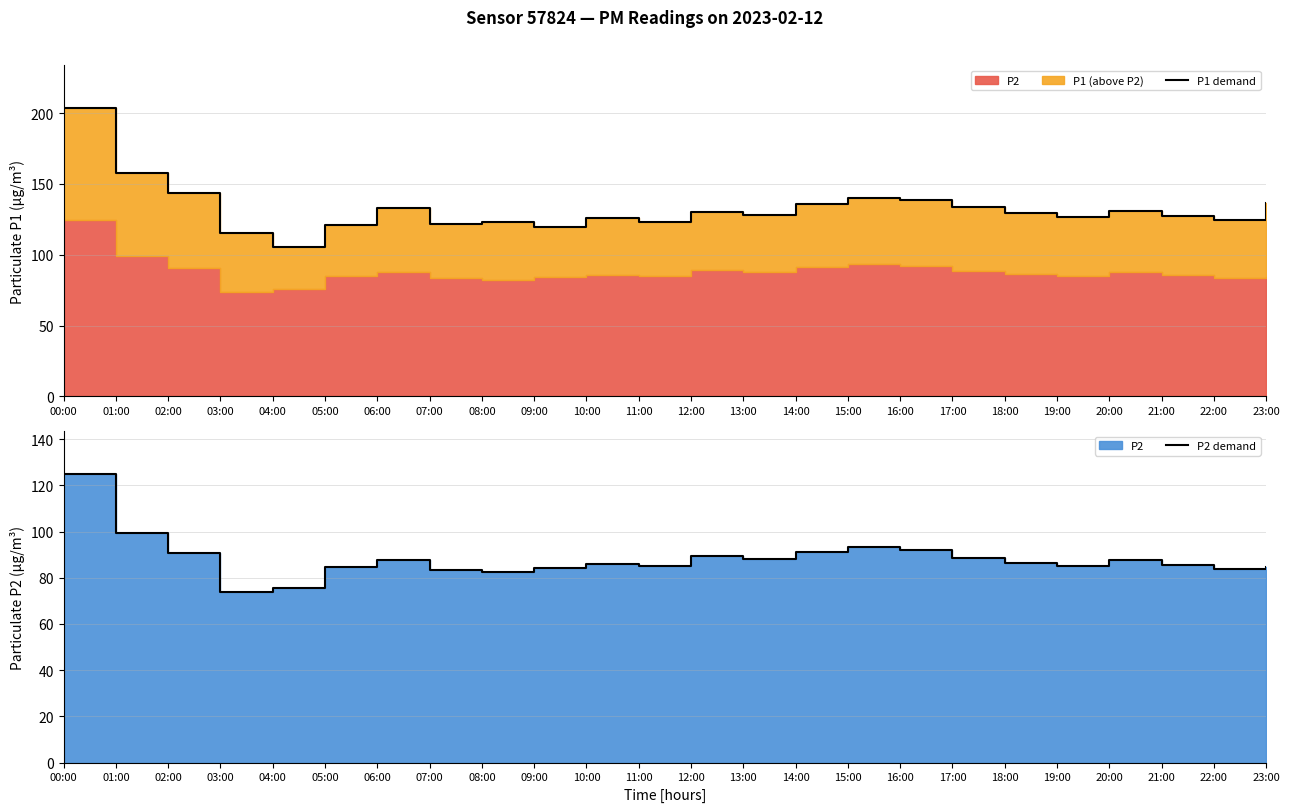

True or false: P2 demand and P1 demand intersect in this chart.

False